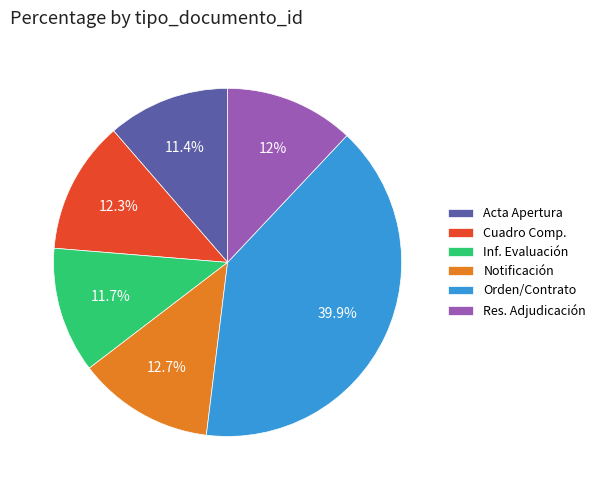

Approximately how many times larger is the value at Notificación compared to Acta Apertura?

1.1